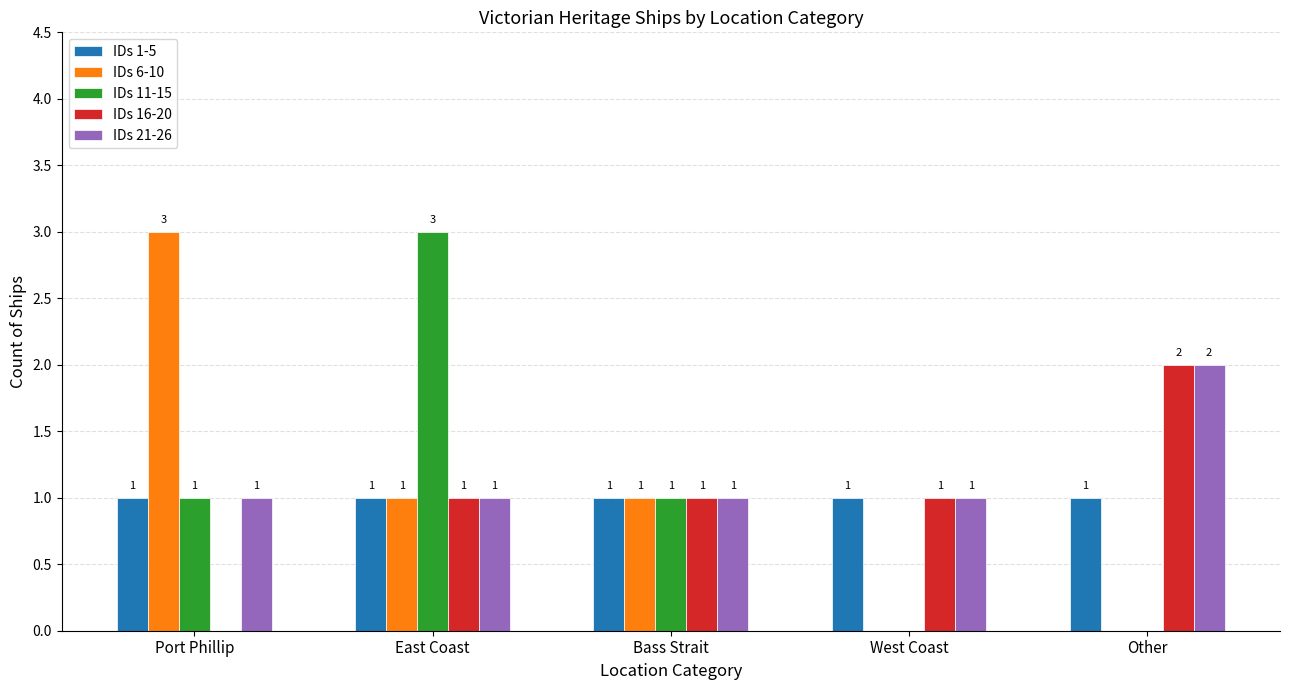

How many categories are shown in the chart?

5